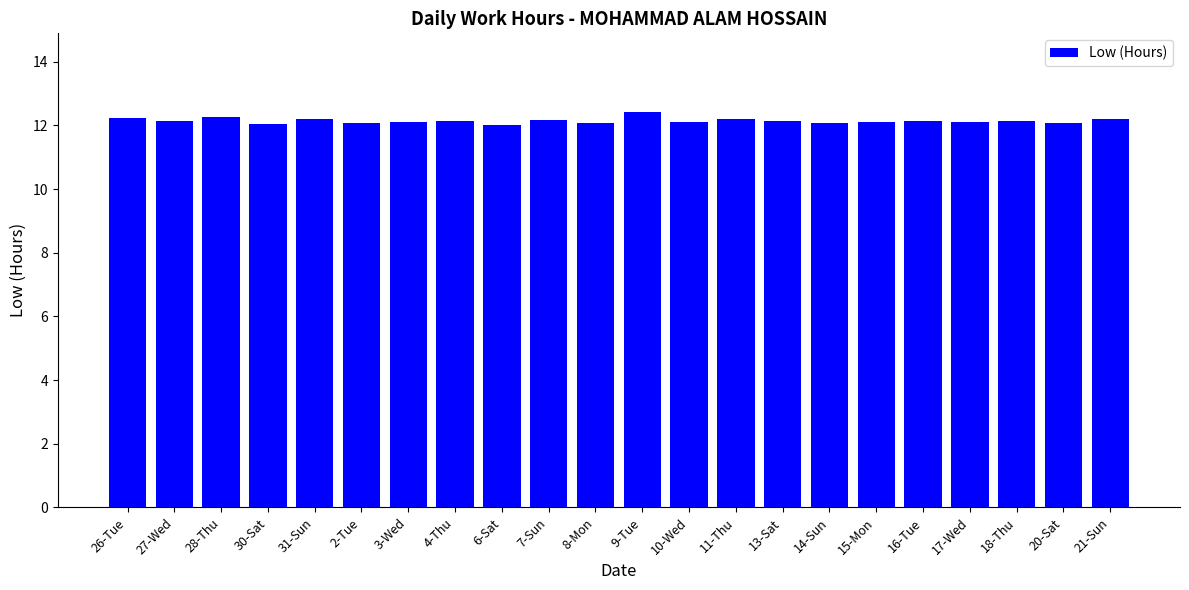

What position from the right is 28-Thu?

20